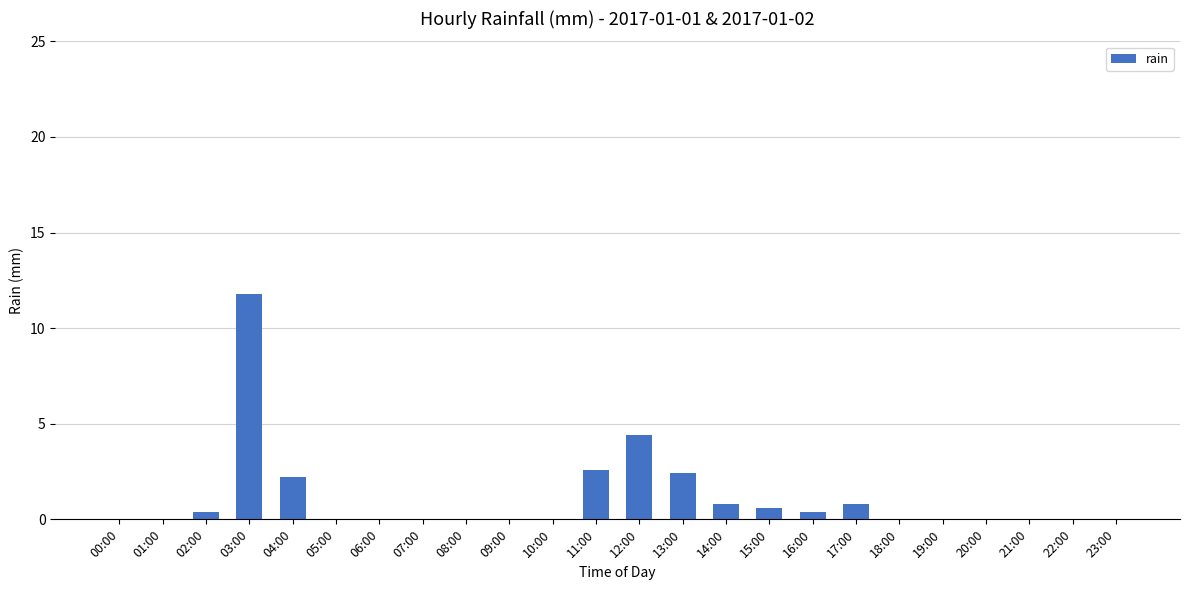

Which label corresponds to the largest value in the chart?

03:00